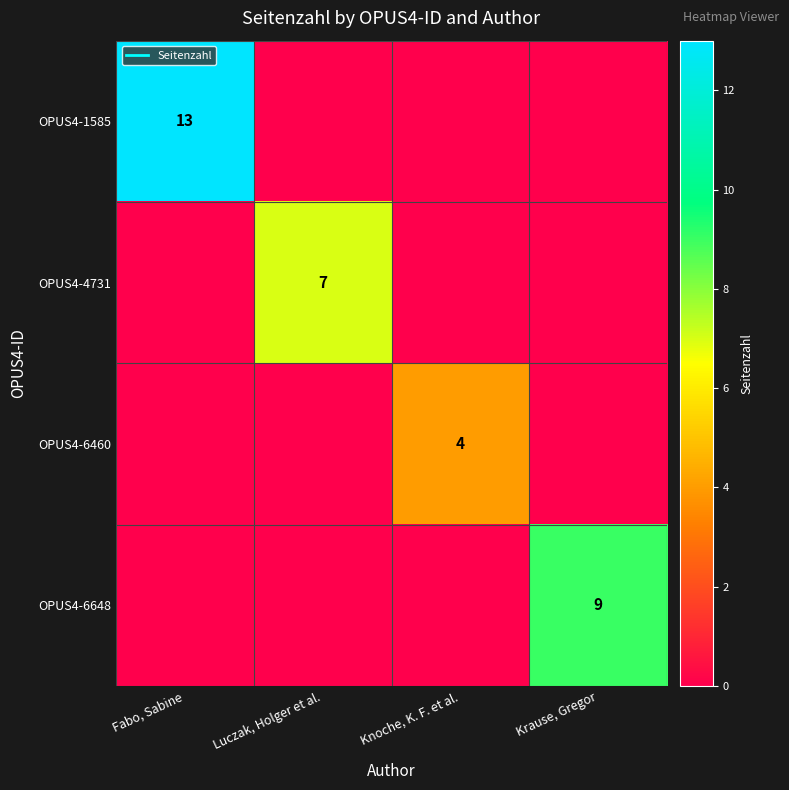

Which series has the largest range (max minus min)?

OPUS4-1585